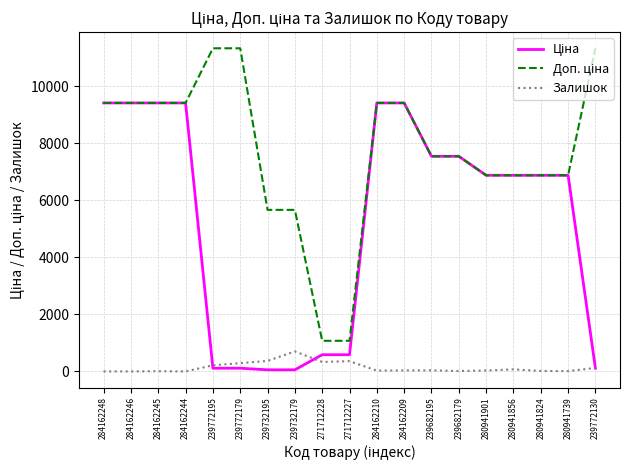

Which category has the highest value in the Залишок series?

239732179